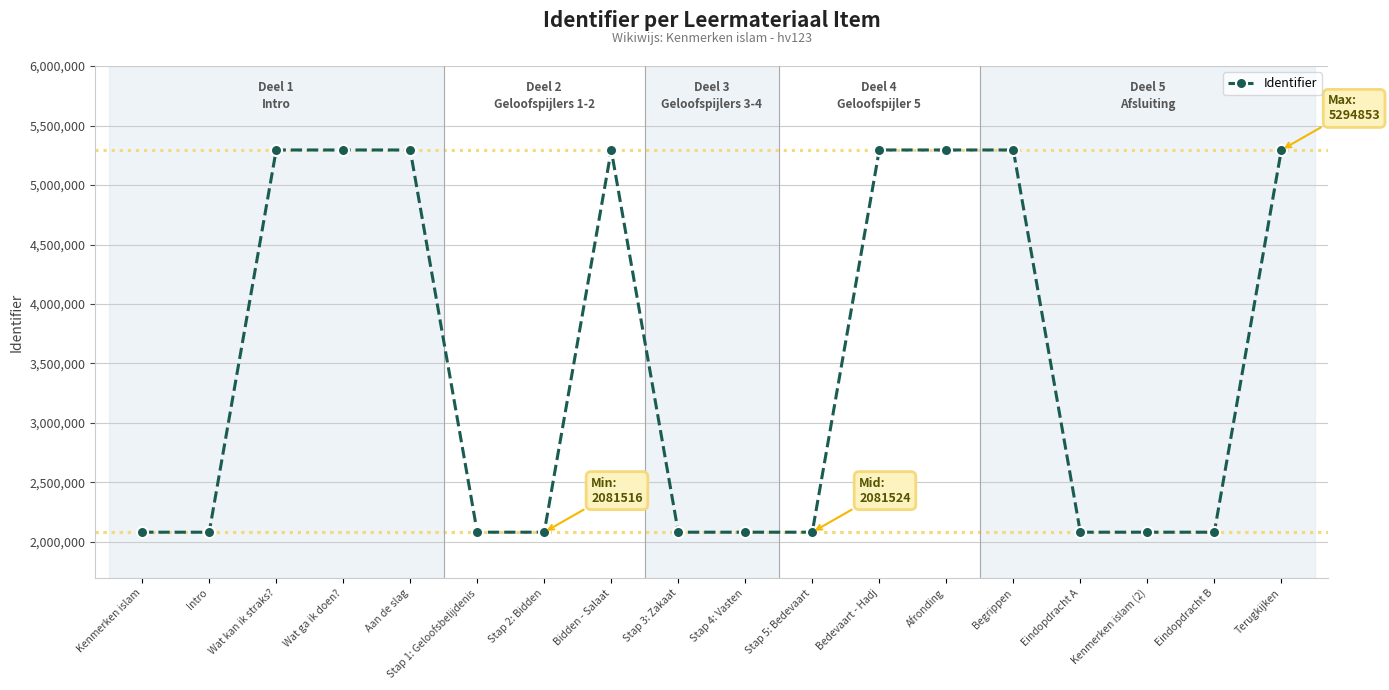

What is the maximum value shown in the chart?

5294853